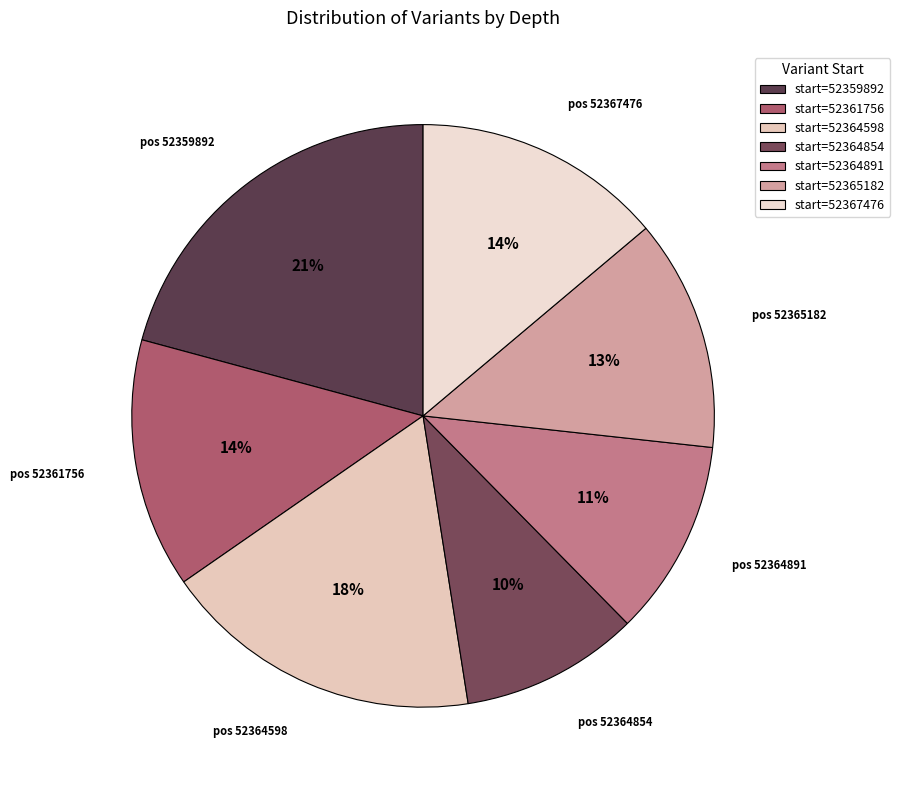

How many slices are in this pie chart?

7